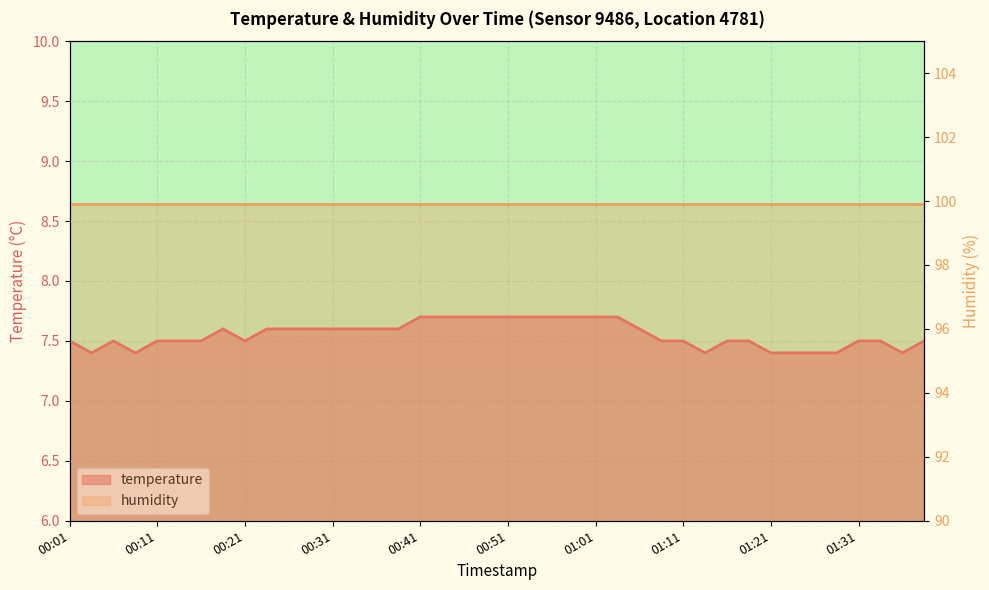

What is the label of the 14th point from the left?

00:34